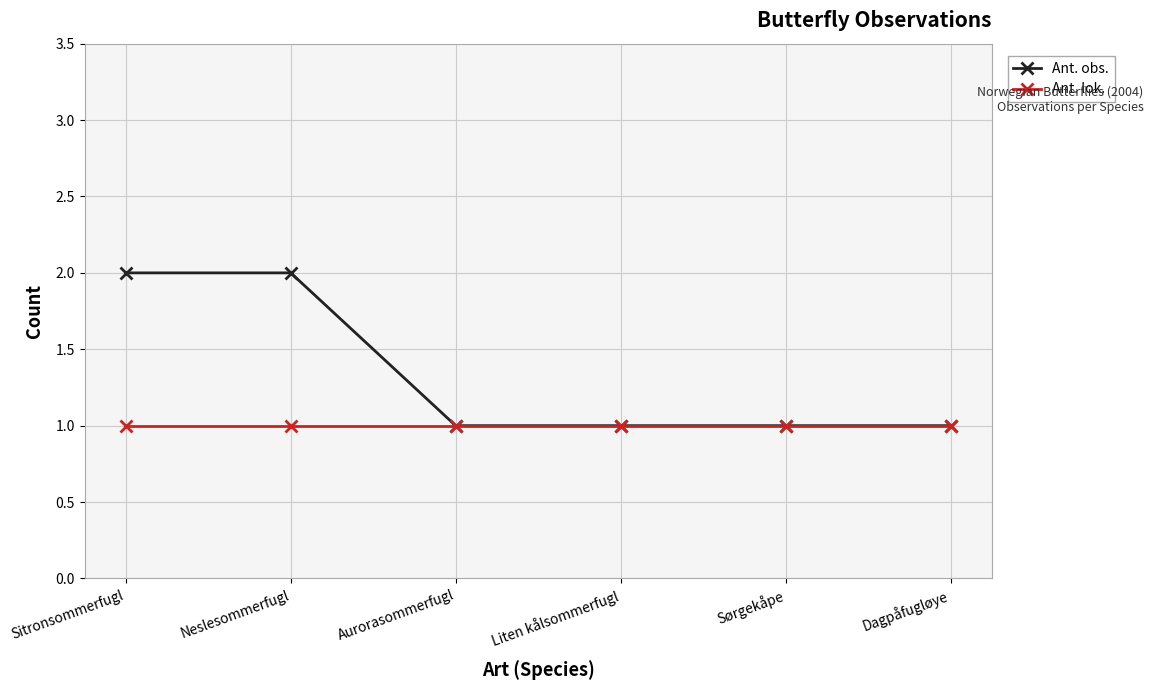

List the series in order of their overall mean, lowest first.

Ant. lok., Ant. obs.